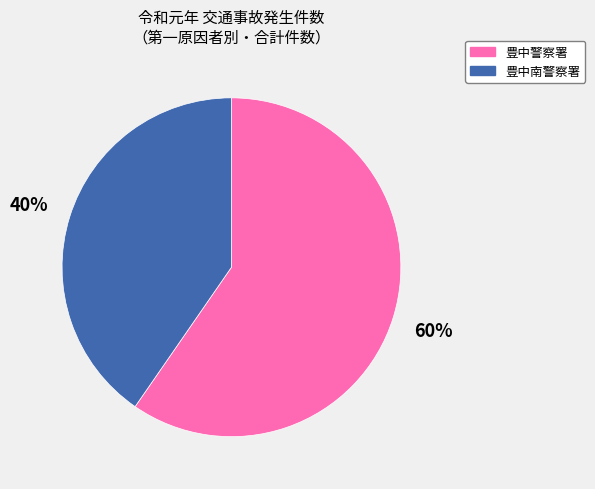

Count the number of slices in the pie.

2